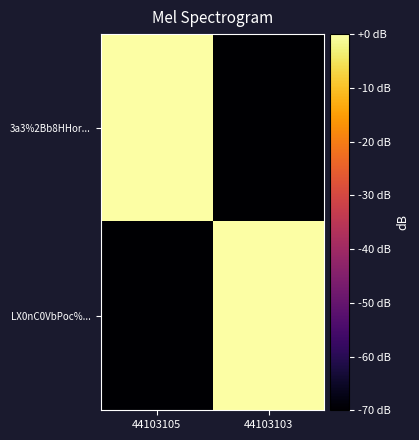

Which has a higher value, 44103103 or 44103105?

44103105